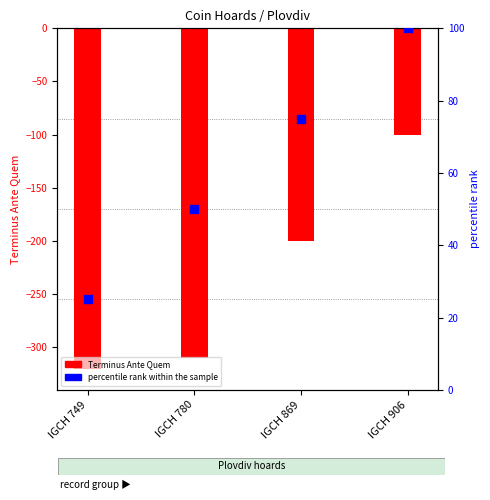

Which series has the largest total across all categories?

percentile rank